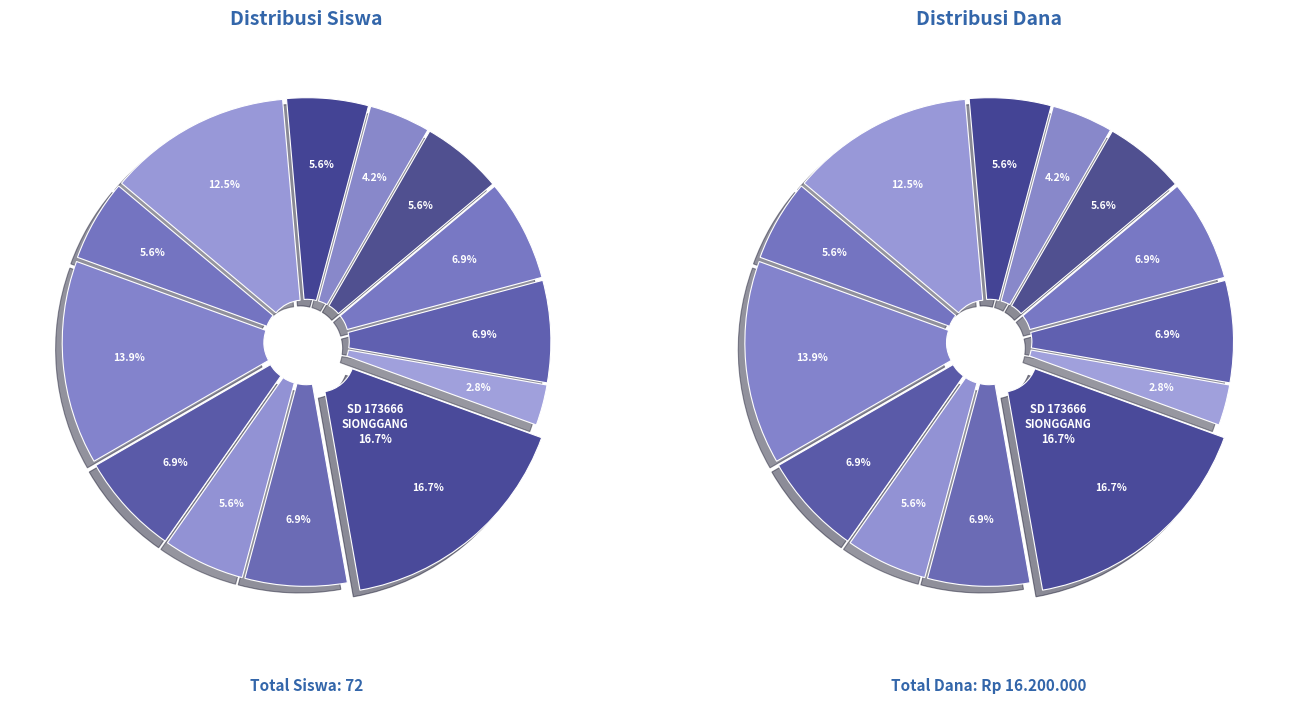

To the nearest percent, what is the combined percentage of siswa and 3?

11%